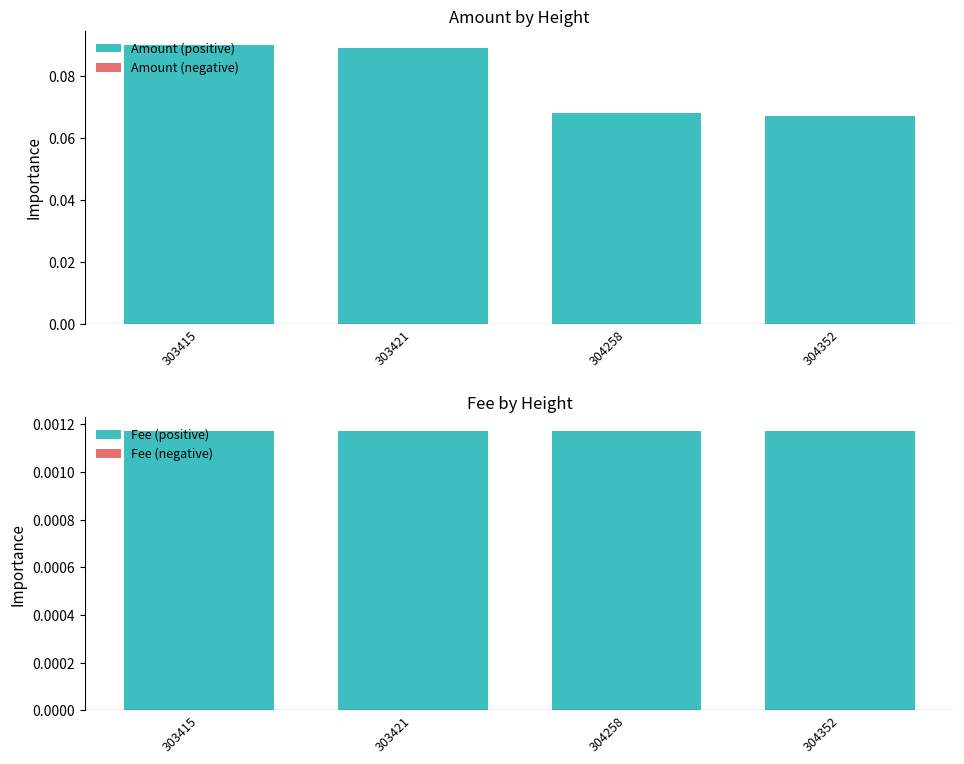

Between 303415 and 304352, which is larger?

303415